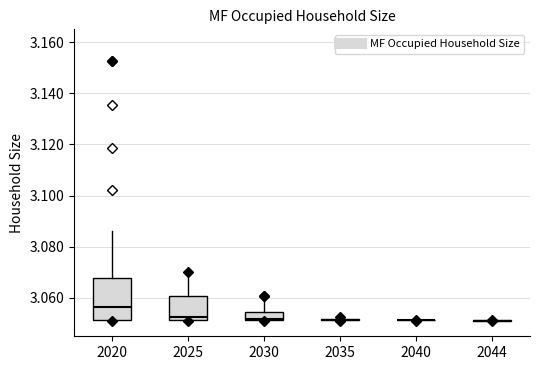

Reading left to right, transcribe this box plot: for each box, give where its median line is, the range the box spans, and where its two whiskers end, as read against the y-axis. The values are not printed on the chart, so give them approximately, as read against the axis.

2020: median 3.056, box 3.052 to 3.068, whiskers 3.052 to 3.086
2025: median 3.052 (just above the box's lower edge), box 3.052 to 3.060, whiskers 3.052 to 3.070
2030: median 3.052 (just above the box's lower edge), box 3.052 to 3.054, whiskers 3.052 to 3.060
2035: box collapsed to a line at 3.052, whiskers 3.052 to 3.052
2040: box collapsed to a line at 3.052, whiskers 3.052 to 3.052
2044: box collapsed to a line at 3.052, whiskers 3.052 to 3.052